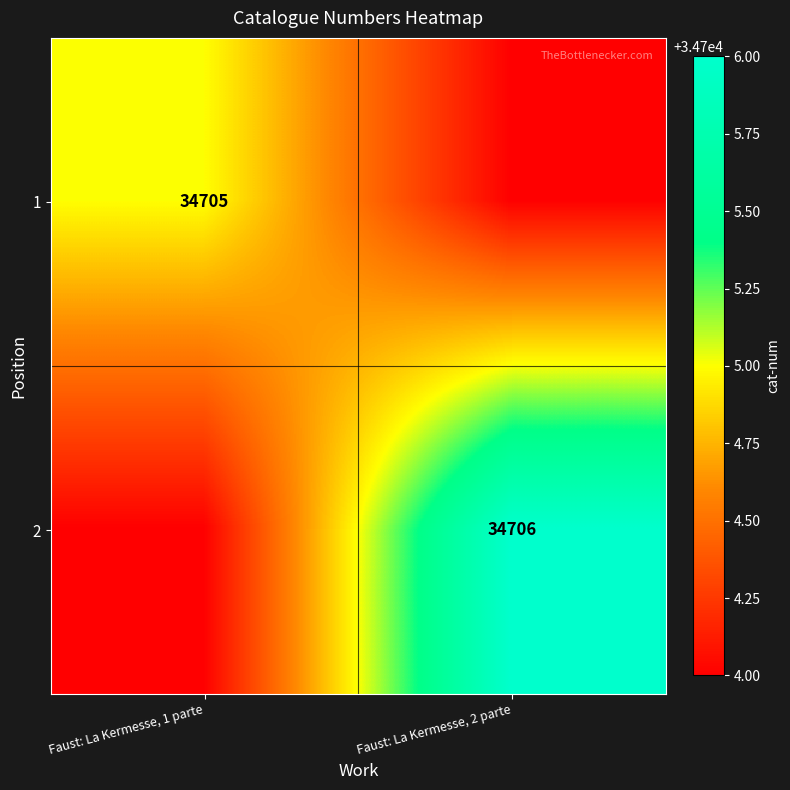

What is the smallest value displayed?

34704